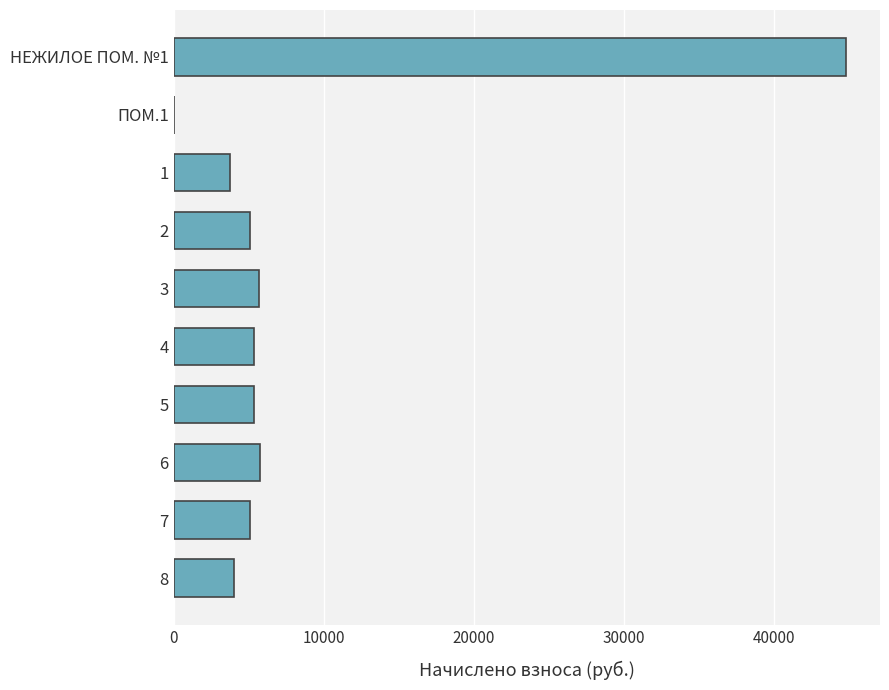

The value at 4 is 7992.7. True or false?

False